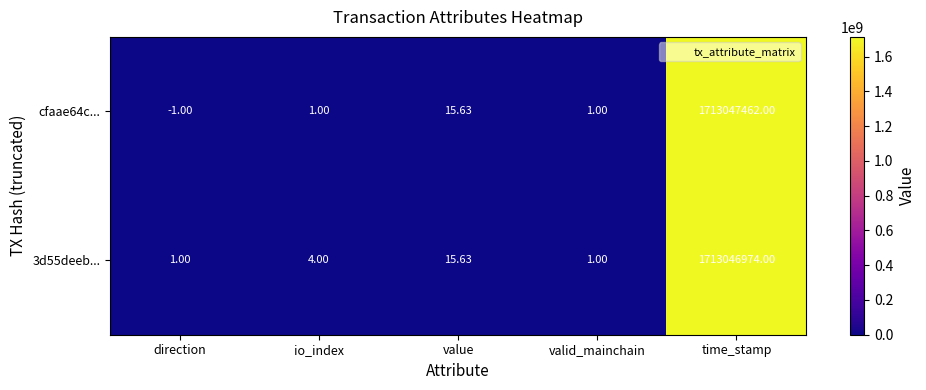

Which category has the lowest value in the cfaae64c... series?

direction